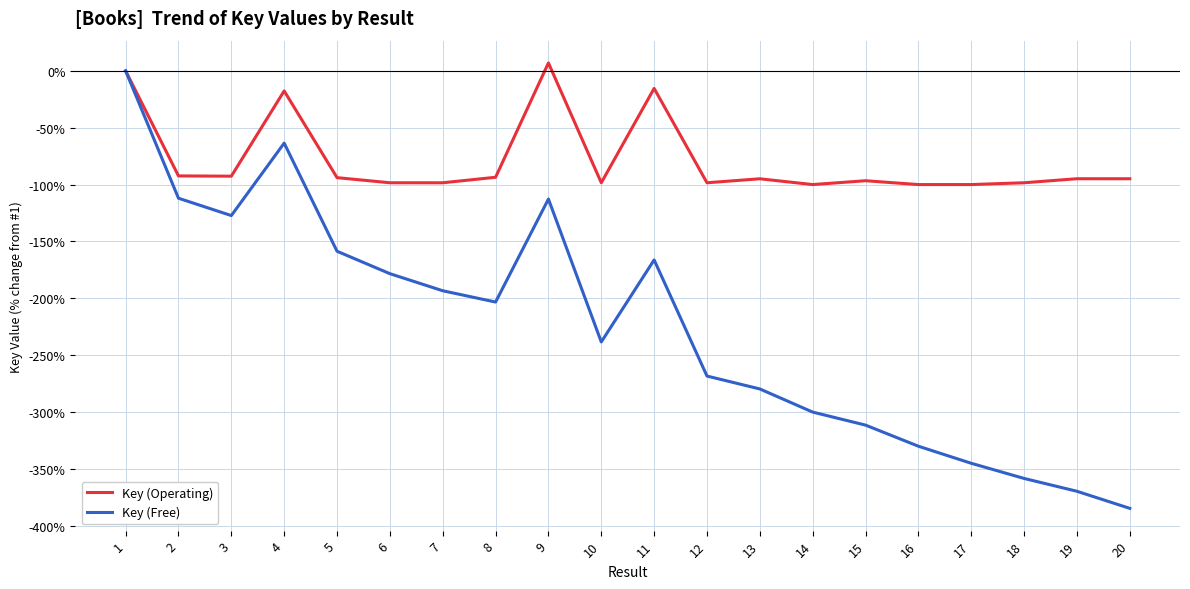

Rank the series at 20 from lowest to highest value.

Key (Free), Key (Operating)